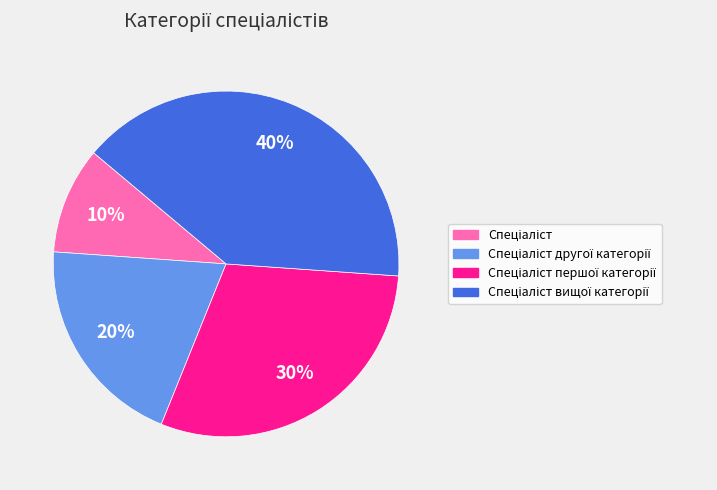

Is there a majority slice in this chart?

No